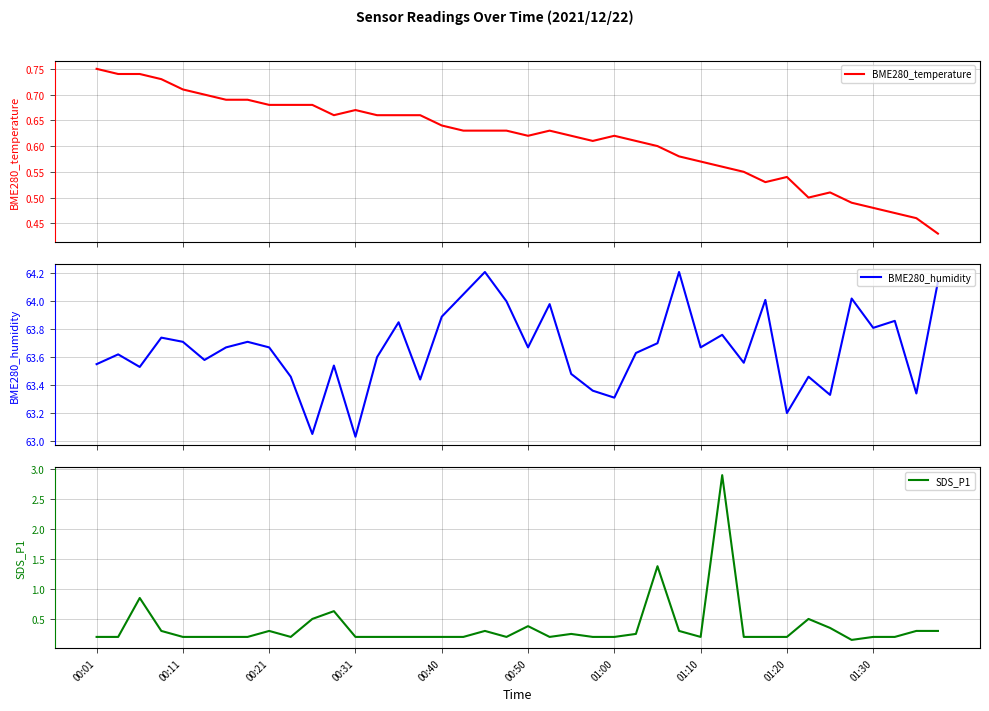

The SDS_P1 series shows 0.3 at 00:01. True or false?

False